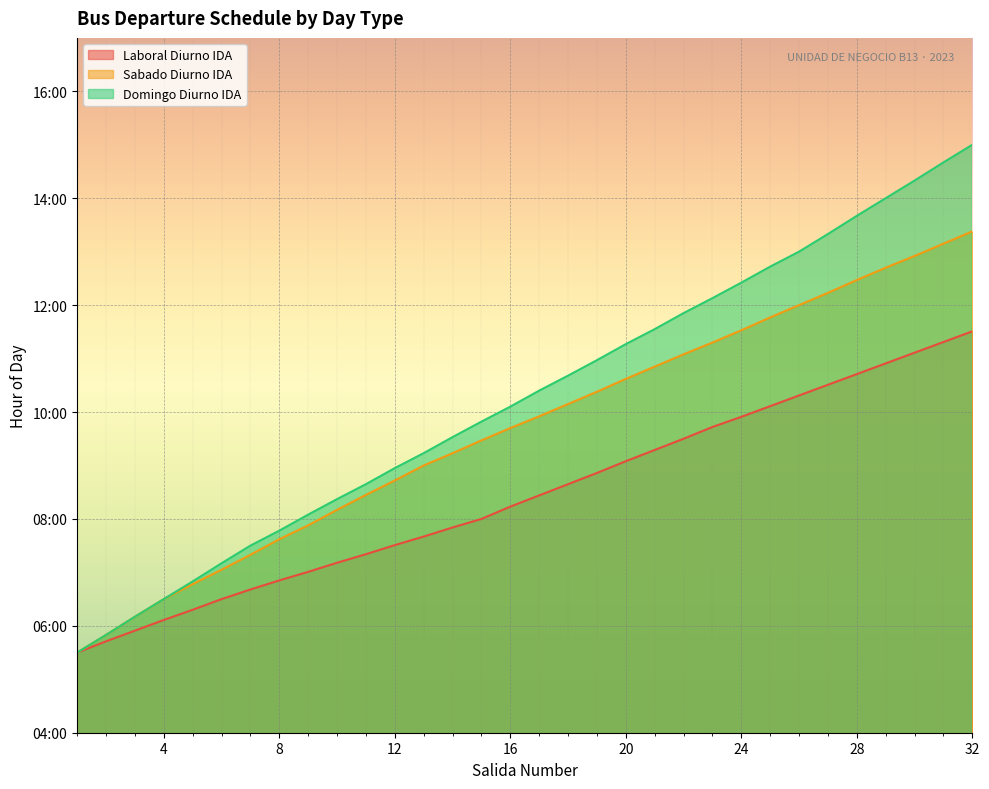

True or false: Laboral Diurno IDA and Domingo Diurno IDA intersect in this chart.

False